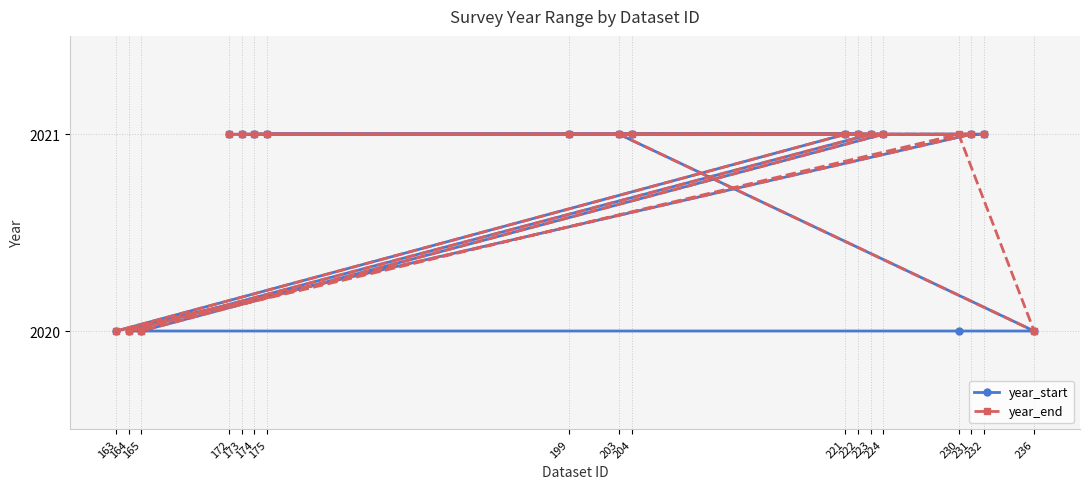

In year_start, how many points are lower than both neighbors (excluding endpoints)?

1